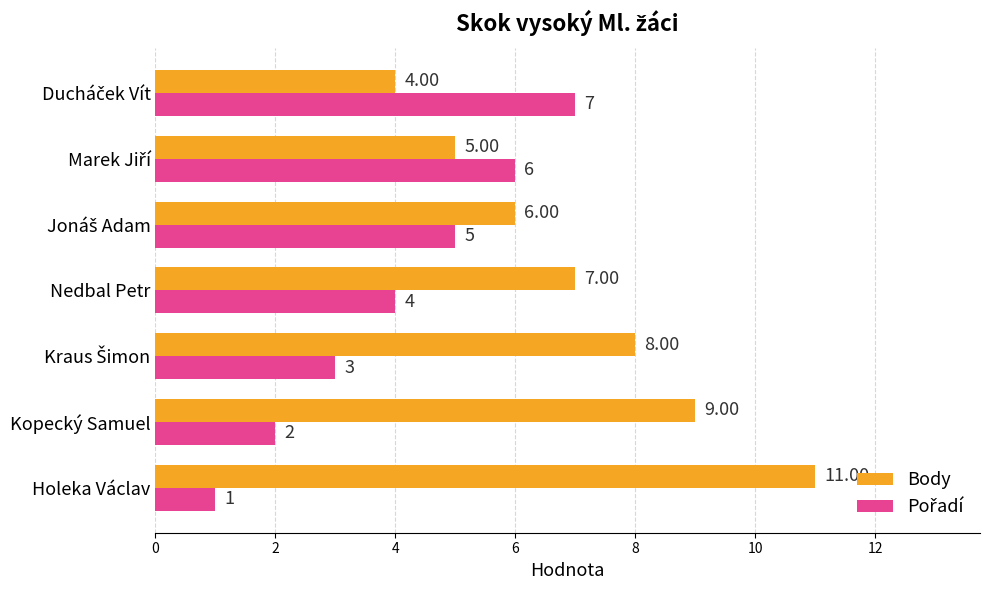

At how many categories does at least one series exceed 5?

7